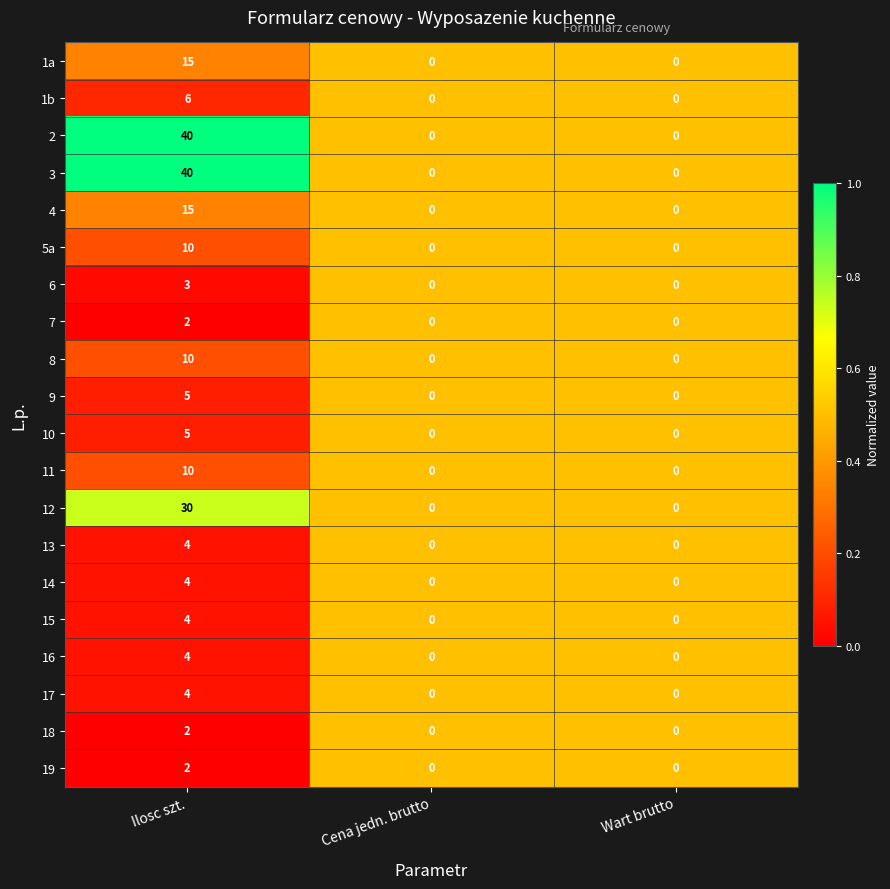

What is the total value across all series at Ilosc szt.?

215